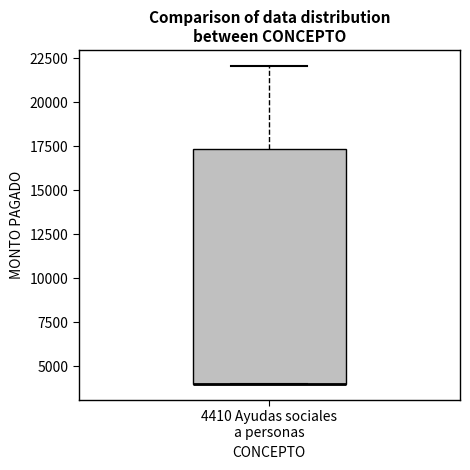

Read this box plot against the y-axis: the position of the median line, the range covered by the box, and the ends of both whiskers. The values are not printed on the chart, so give them approximately, as read against the axis.

median 4000 (drawn on the box's lower edge), box 4000 to 17500, whiskers 4000 to 22000